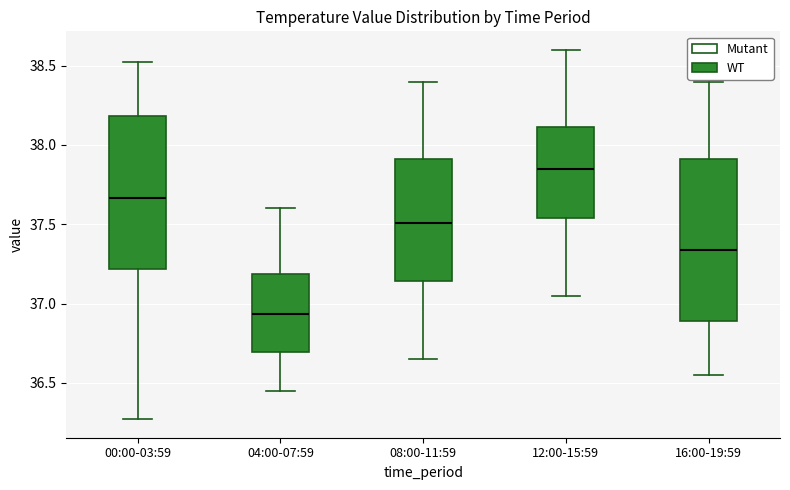

Reading left to right, transcribe this box plot: for each box, give where its median line is, the range the box spans, and where its two whiskers end, as read against the y-axis. The values are not printed on the chart, so give them approximately, as read against the axis.

00:00-03:59: median 37.65, box 37.20 to 38.20, whiskers 36.25 to 38.50
04:00-07:59: median 36.95, box 36.70 to 37.20, whiskers 36.45 to 37.60
08:00-11:59: median 37.50, box 37.15 to 37.90, whiskers 36.65 to 38.40
12:00-15:59: median 37.85, box 37.55 to 38.10, whiskers 37.05 to 38.60
16:00-19:59: median 37.35, box 36.90 to 37.90, whiskers 36.55 to 38.40